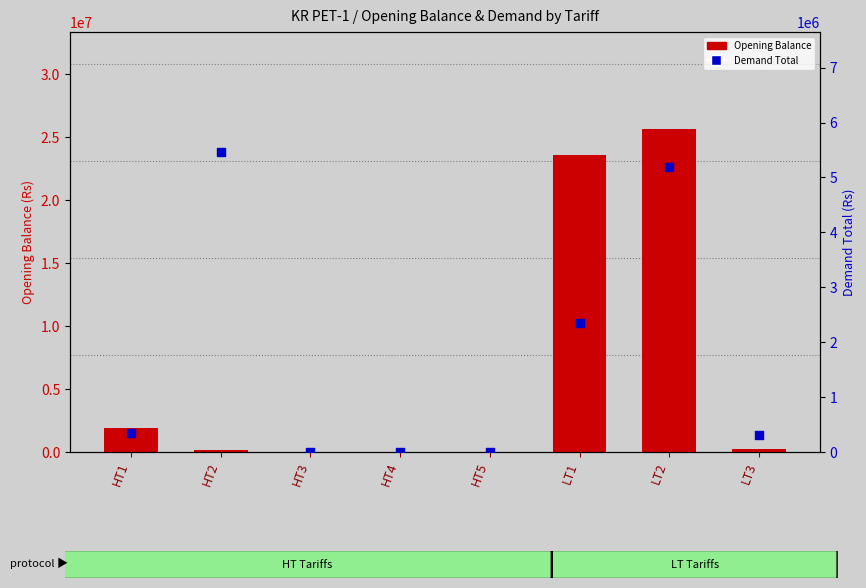

What is the total value across all series at LT3?

560490.2